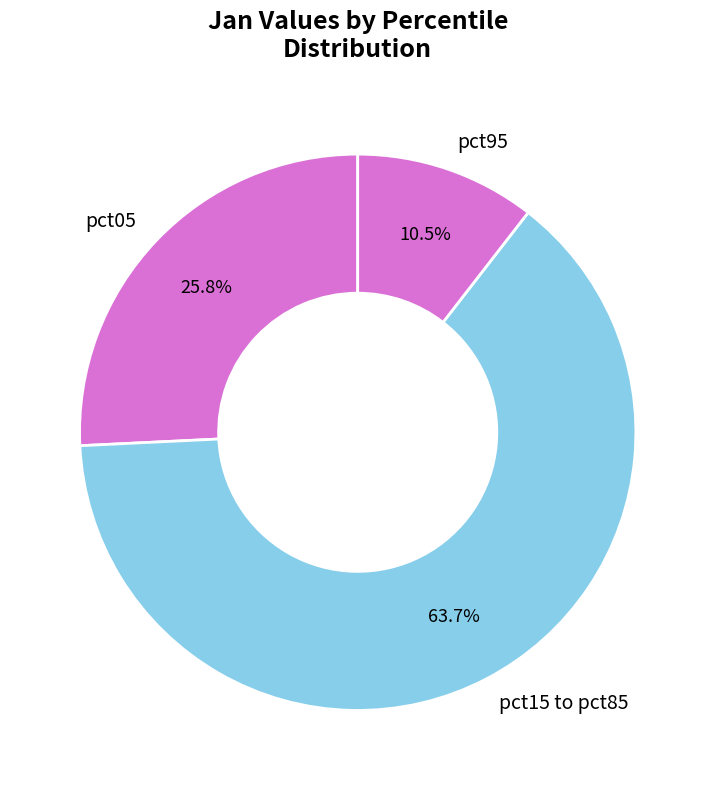

Which has a higher value, pct95 or pct05?

pct05